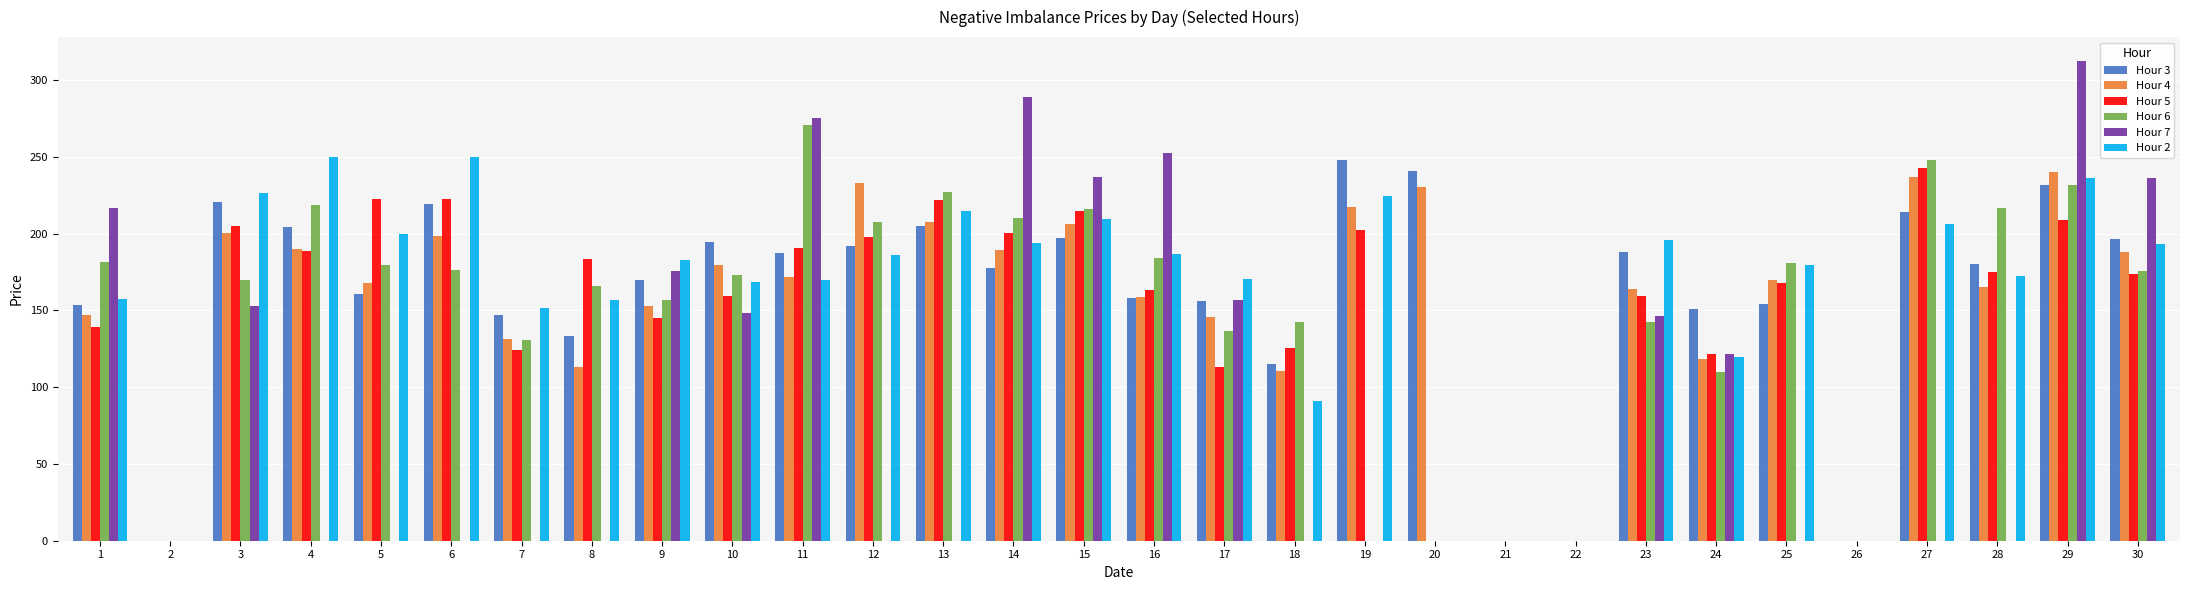

Is it true that Hour 5 equals 139.2 at 1?

True